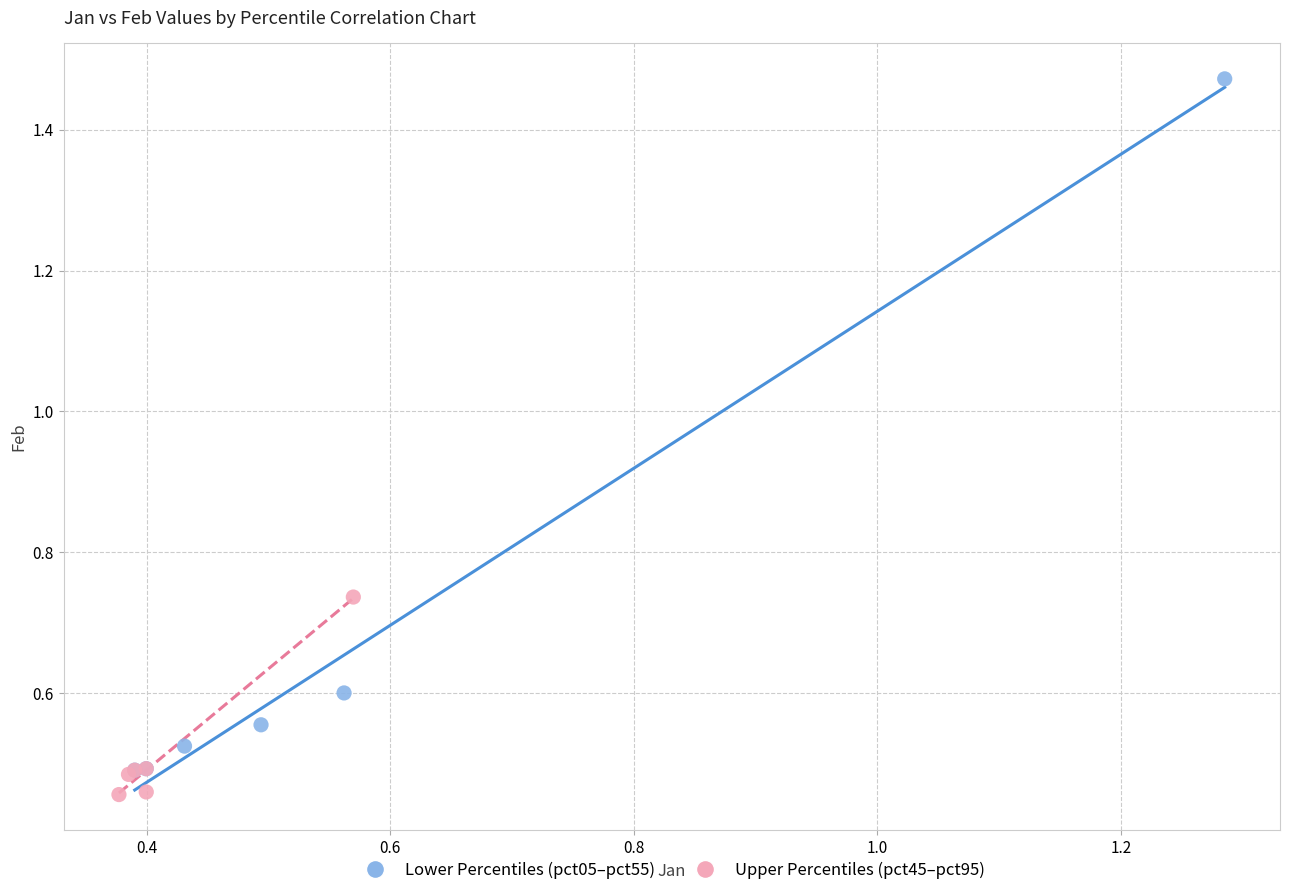

Which series reaches the maximum Y coordinate?

Lower Percentiles (pct05–pct55)